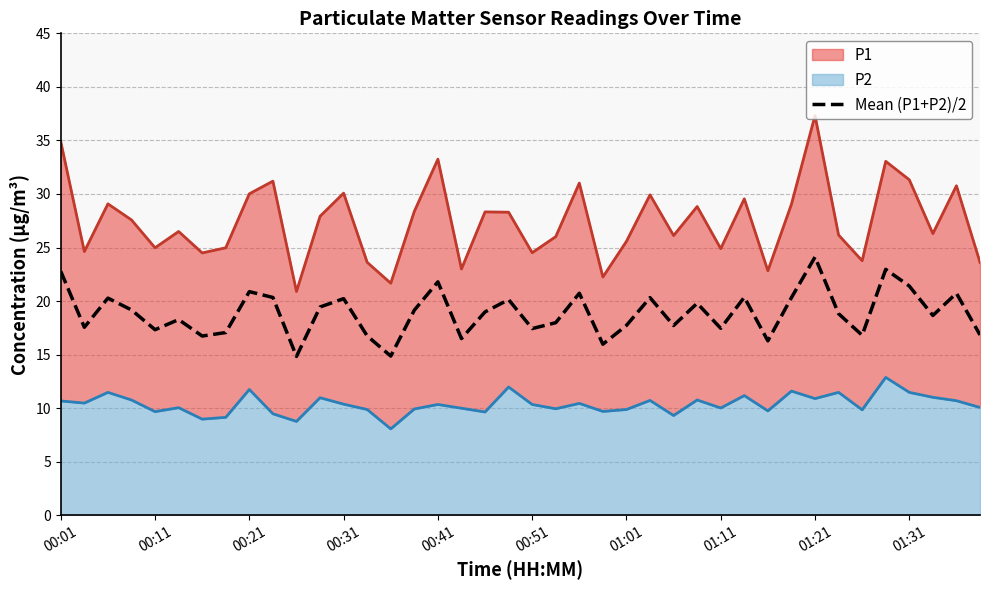

How many values are below 18?

17